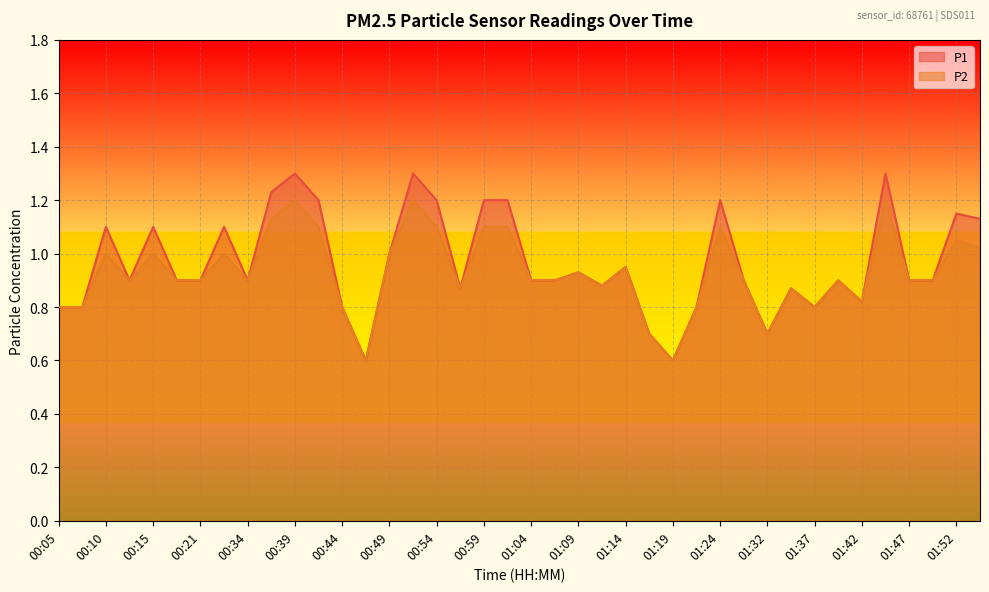

How many data points does each series have?

40